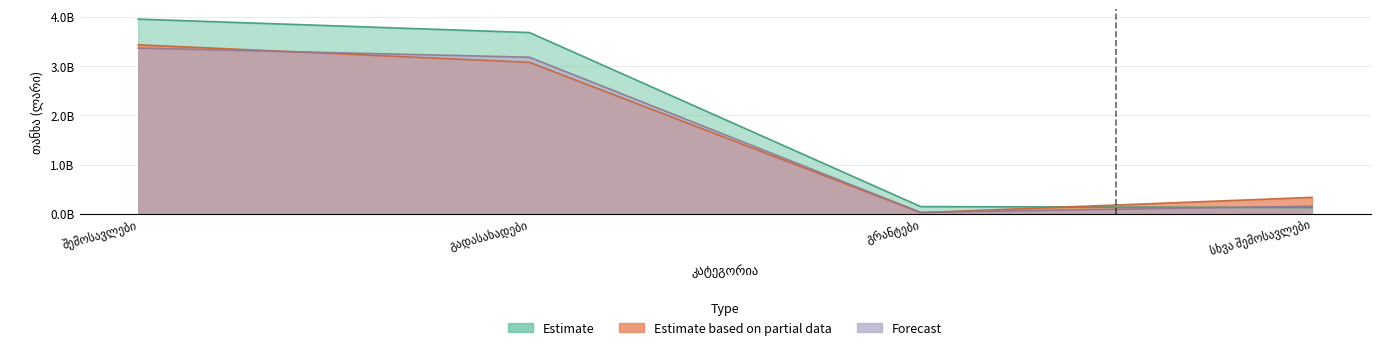

Between შემოსავლები and სხვა შემოსავლები, which series saw the biggest shift?

Estimate